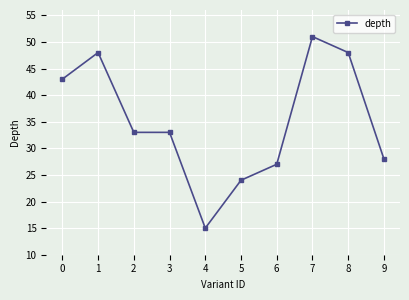

True or false: there are more than 0 points higher than both neighbors.

True